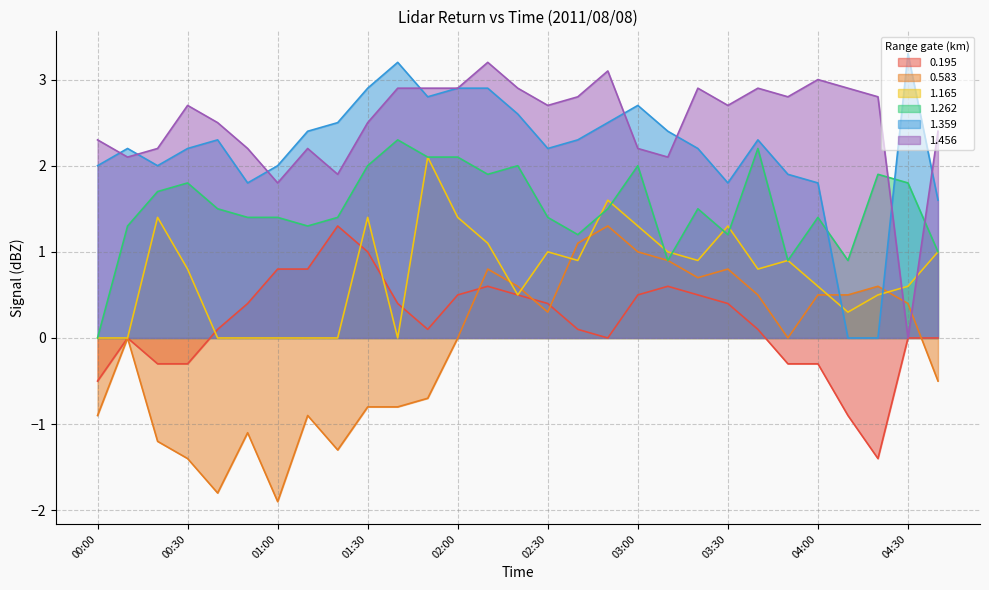

Does the chart display data point markers on the line(s)?

No